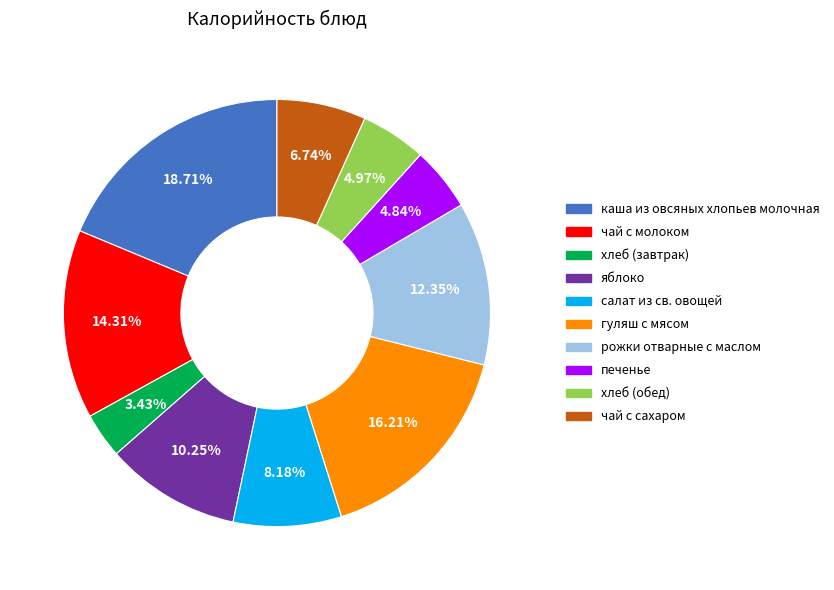

How many slices are in this pie chart?

10